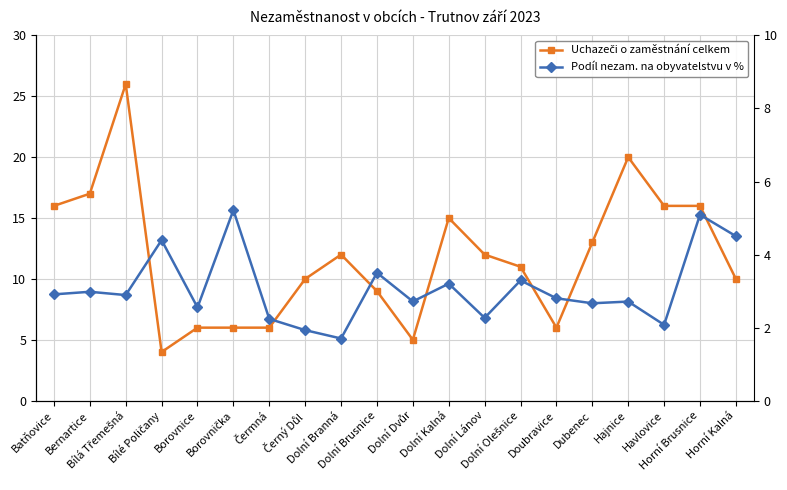

Reading right to left, what are all the values shown in this chart?

Uchazeči o zaměstnání celkem: Horní Kalná=10.0	Horní Brusnice=16.0	Havlovice=16.0	Hajnice=20.0	Dubenec=13.0	Doubravice=6.0	Dolní Olešnice=11.0	Dolní Lánov=12.0	Dolní Kalná=15.0	Dolní Dvůr=5.0	Dolní Brusnice=9.0	Dolní Branná=12.0	Černý Důl=10.0	Čermná=6.0	Borovnička=6.0	Borovnice=6.0	Bílé Poličany=4.0	Bílá Třemešná=26.0	Bernartice=17.0	Batňovice=16.0
Podíl nezam. na obyvatelstvu v %: Horní Kalná=4.5	Horní Brusnice=5.1	Havlovice=2.1	Hajnice=2.7	Dubenec=2.7	Doubravice=2.8	Dolní Olešnice=3.3	Dolní Lánov=2.3	Dolní Kalná=3.2	Dolní Dvůr=2.7	Dolní Brusnice=3.5	Dolní Branná=1.7	Černý Důl=1.9	Čermná=2.2	Borovnička=5.2	Borovnice=2.6	Bílé Poličany=4.4	Bílá Třemešná=2.9	Bernartice=3.0	Batňovice=2.9